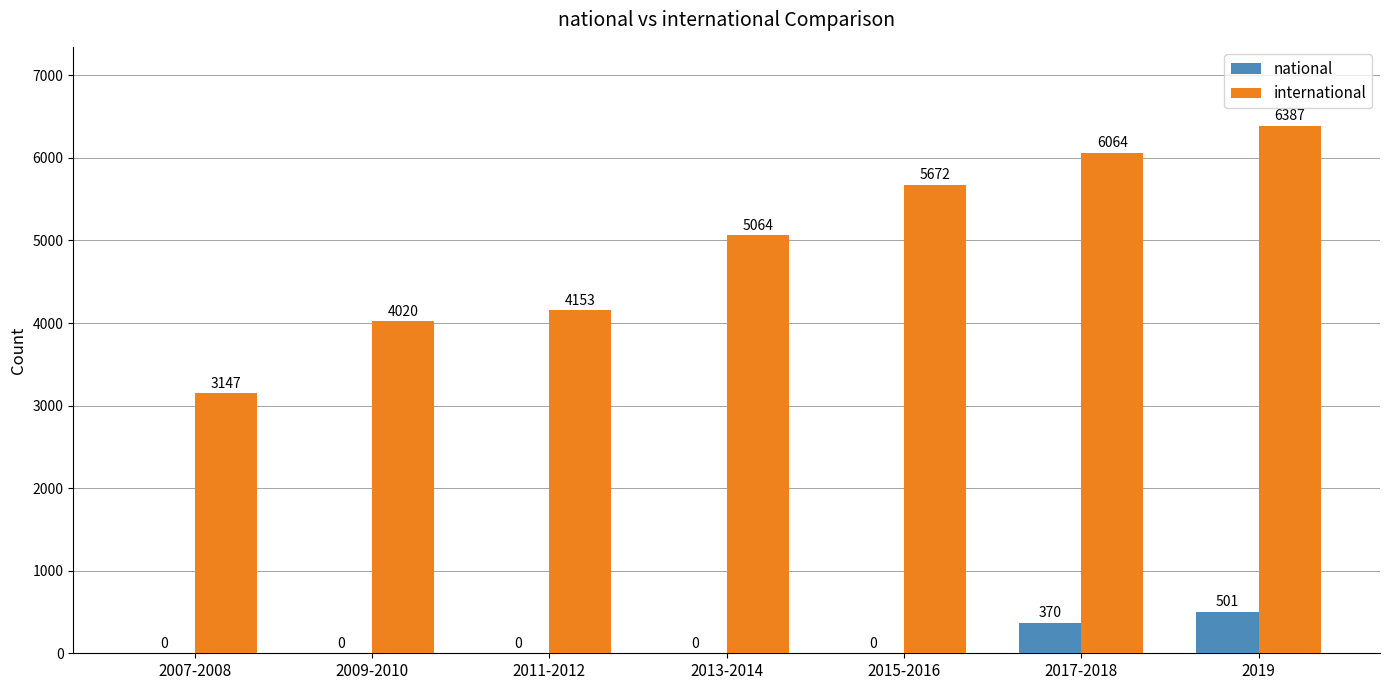

What is the total value across all series at 2007-2008?

3147